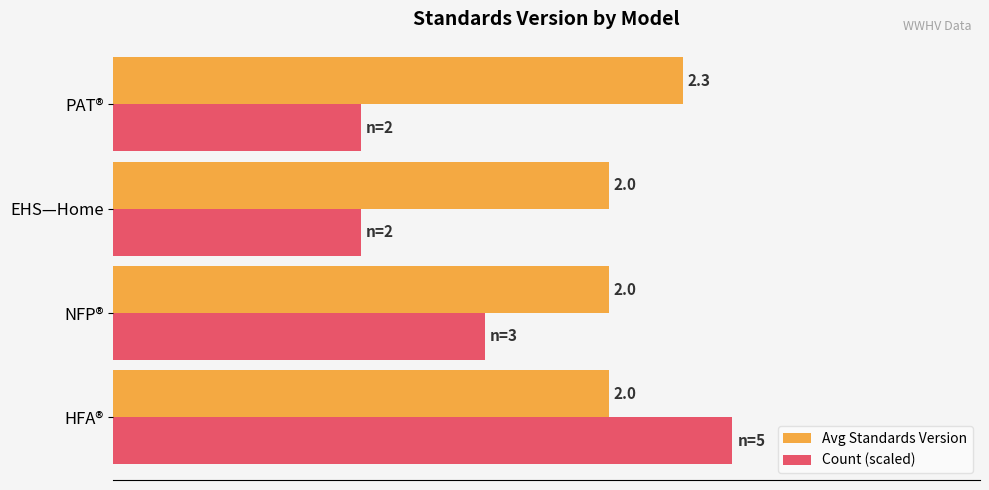

Rank the series at NFP® from highest to lowest value.

Avg Standards Version, Count (scaled)